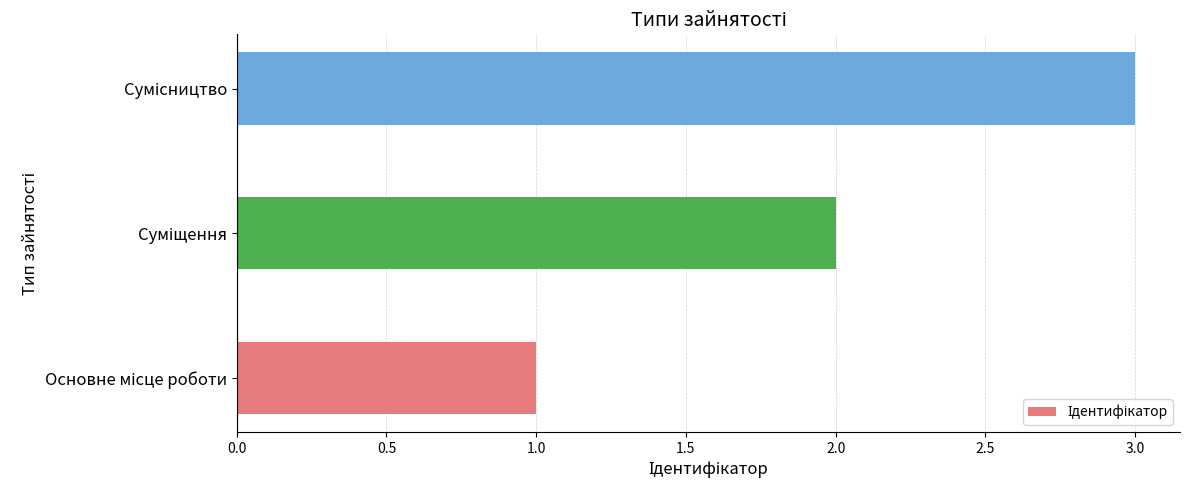

What is the greatest value displayed?

3